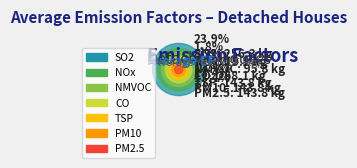

Which slice is the largest?

CO